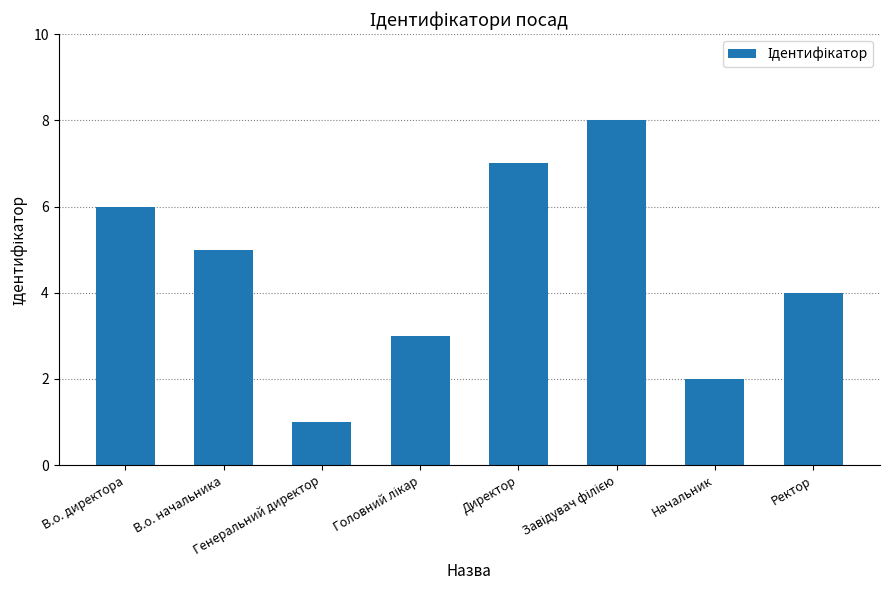

At which label does the data first exceed 5?

В.о. директора